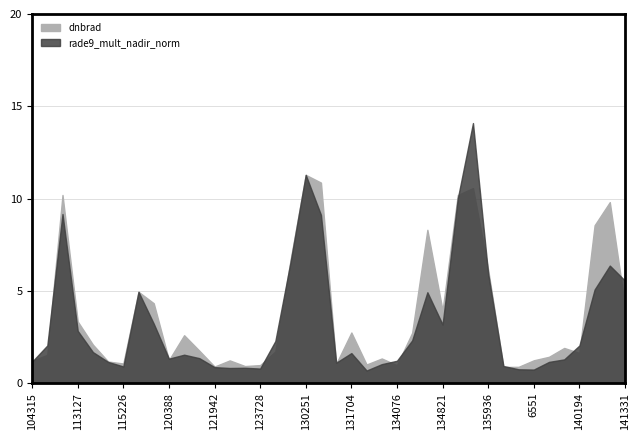

Which category has the highest value across all series?

135187